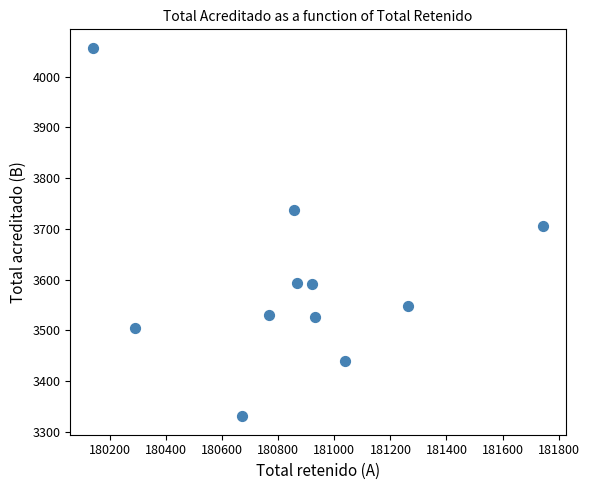

What is the average Y value?

3596.6